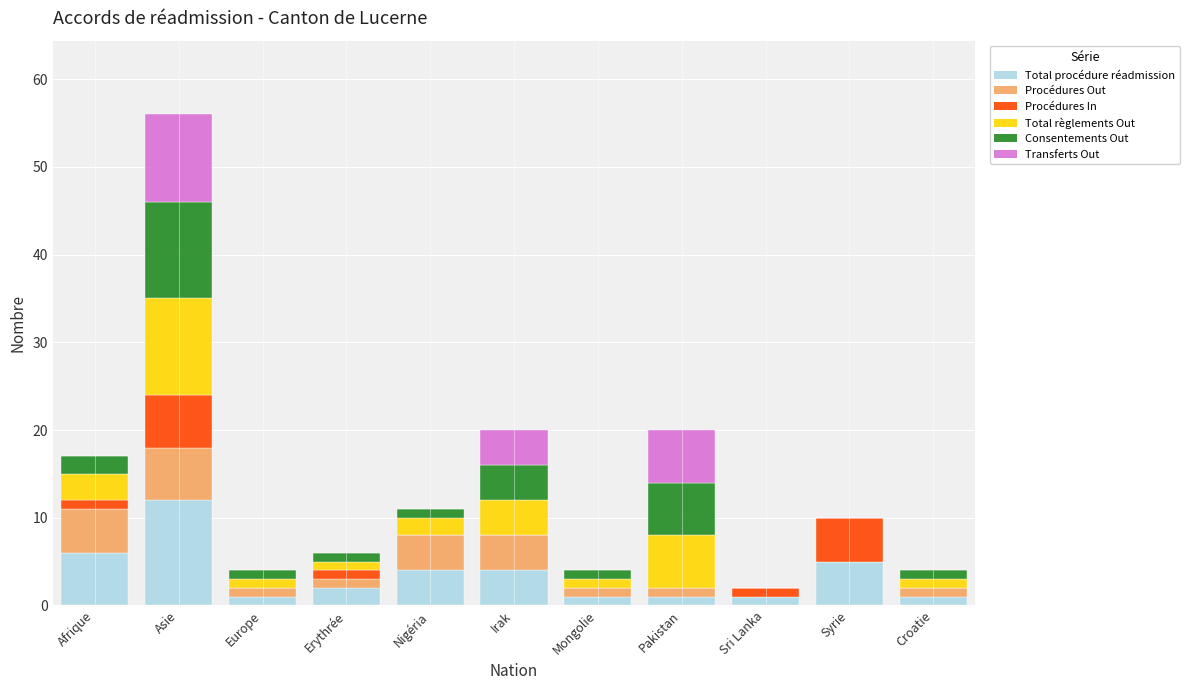

What is the total value across all series at Irak?

20